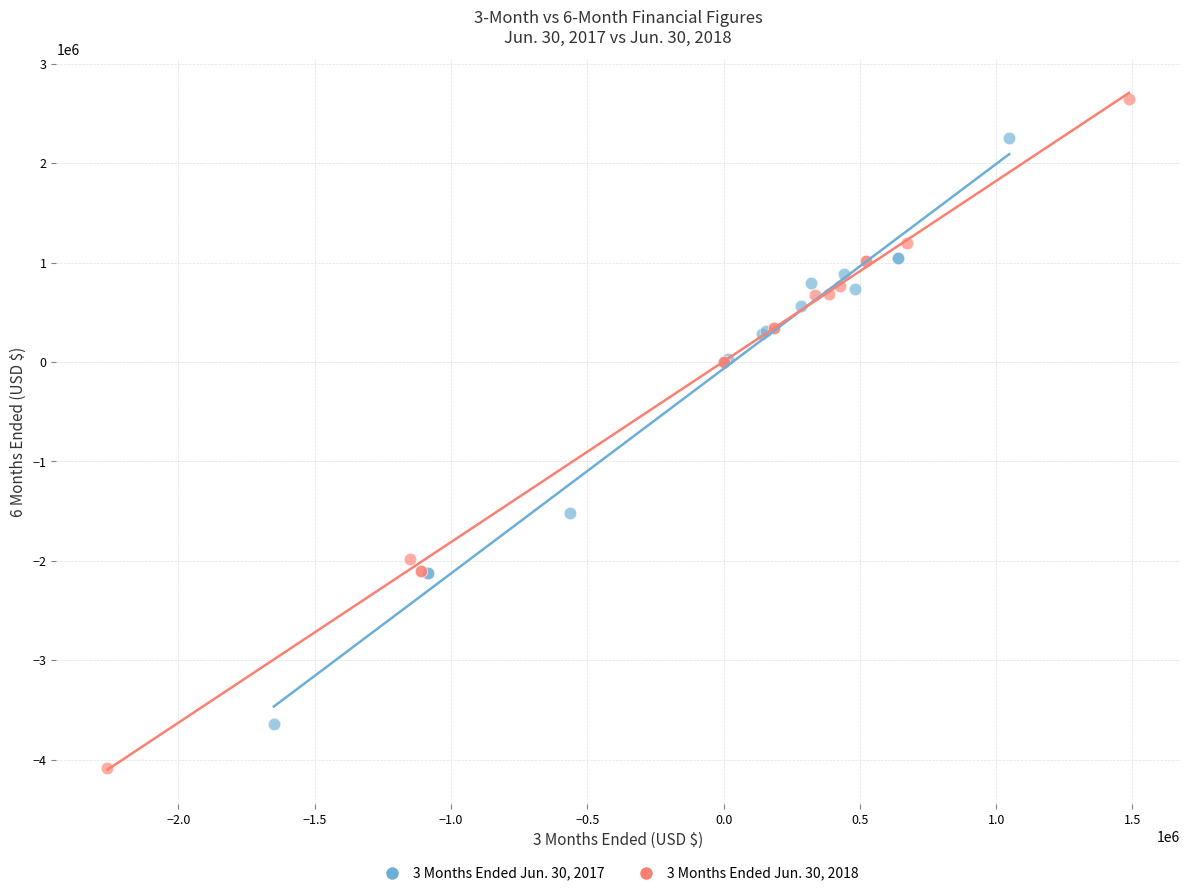

Which series reaches the maximum Y coordinate?

3 Months Ended Jun. 30, 2018